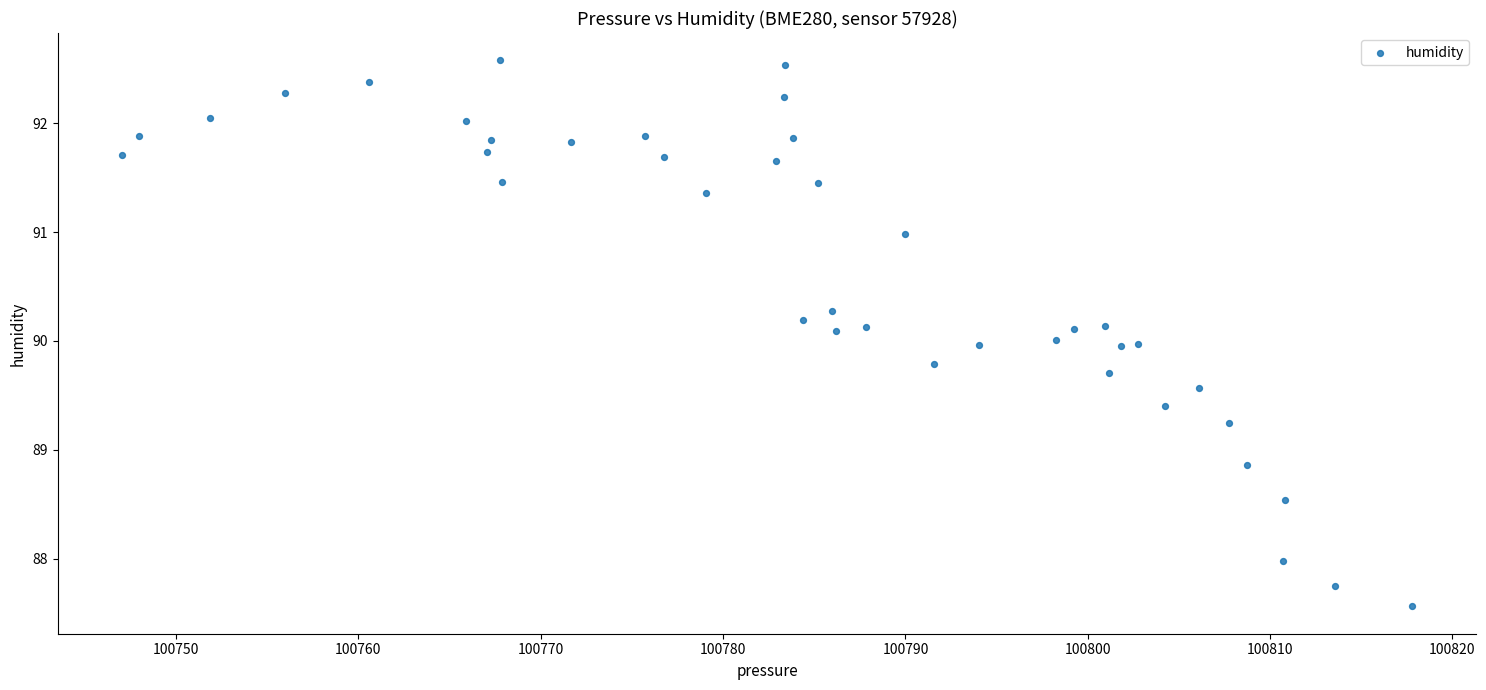

What is the range of X values (max minus min)?

70.7